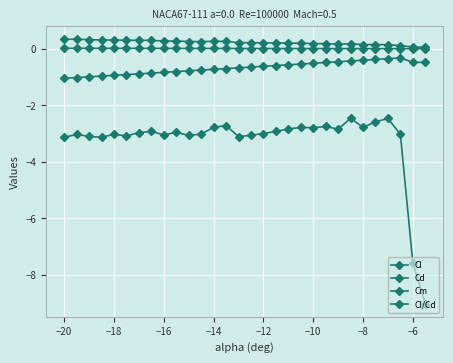

What is the lowest value of the Cl/Cd series?

-9.0